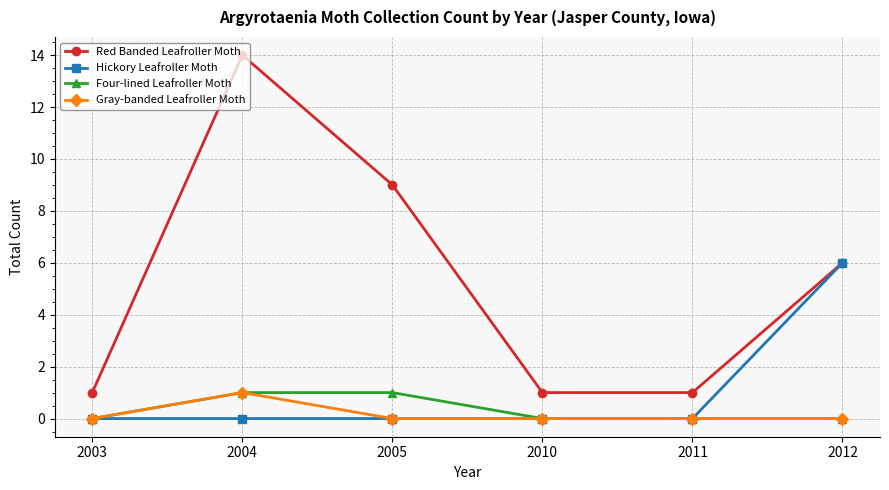

Reading left to right, transcribe all the data shown in this chart.

Red Banded Leafroller Moth: 1	14	9	1	1	6
Hickory Leafroller Moth: 0	0	0	0	0	6
Four-lined Leafroller Moth: 0	1	1	0	0	0
Gray-banded Leafroller Moth: 0	1	0	0	0	0